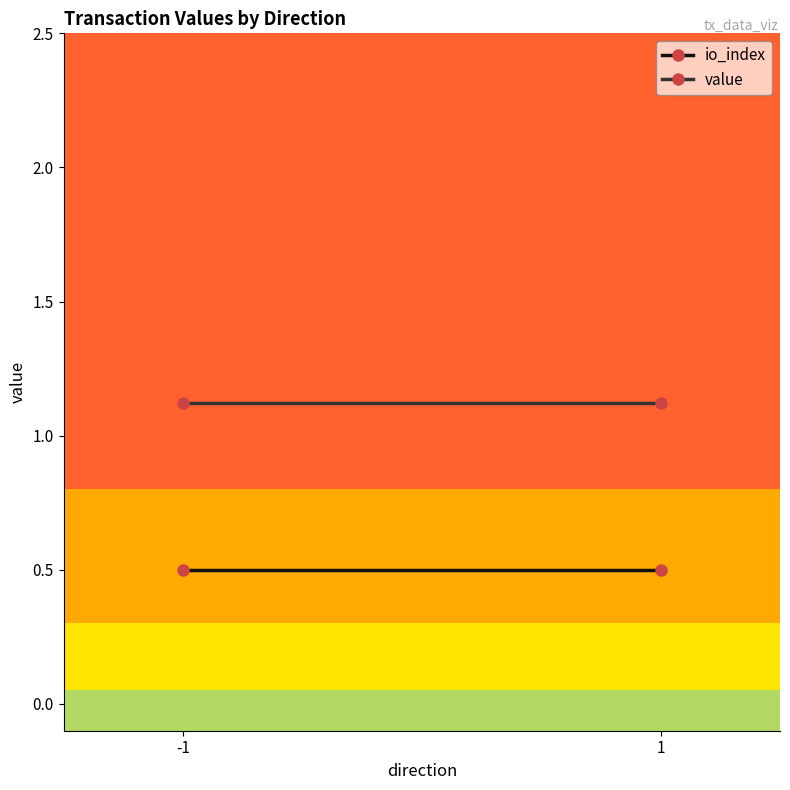

What is the total value across all series at -1?

1.6